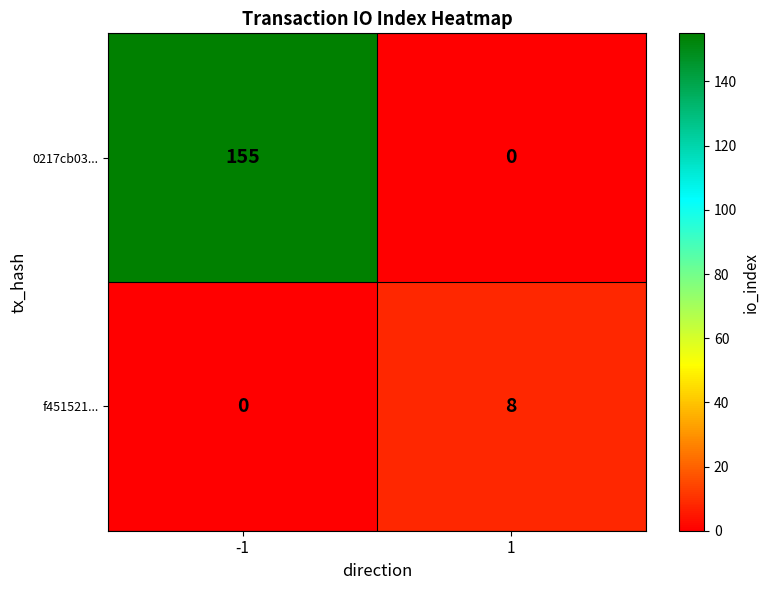

Which series has the widest spread of values?

0217cb03...